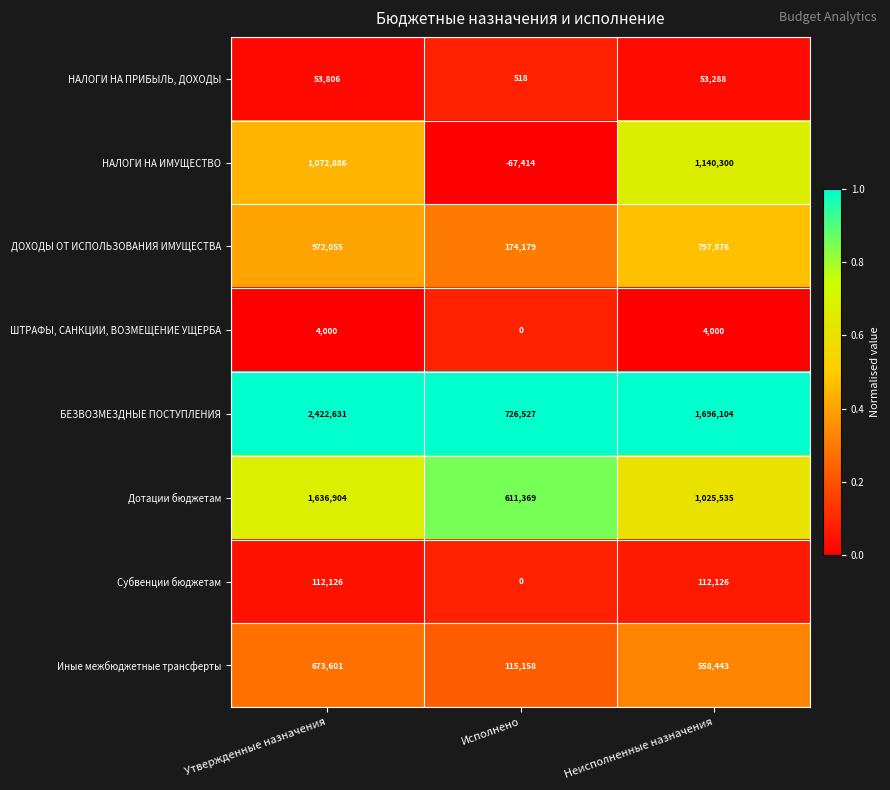

Which series has the largest range (max minus min)?

БЕЗВОЗМЕЗДНЫЕ ПОСТУПЛЕНИЯ